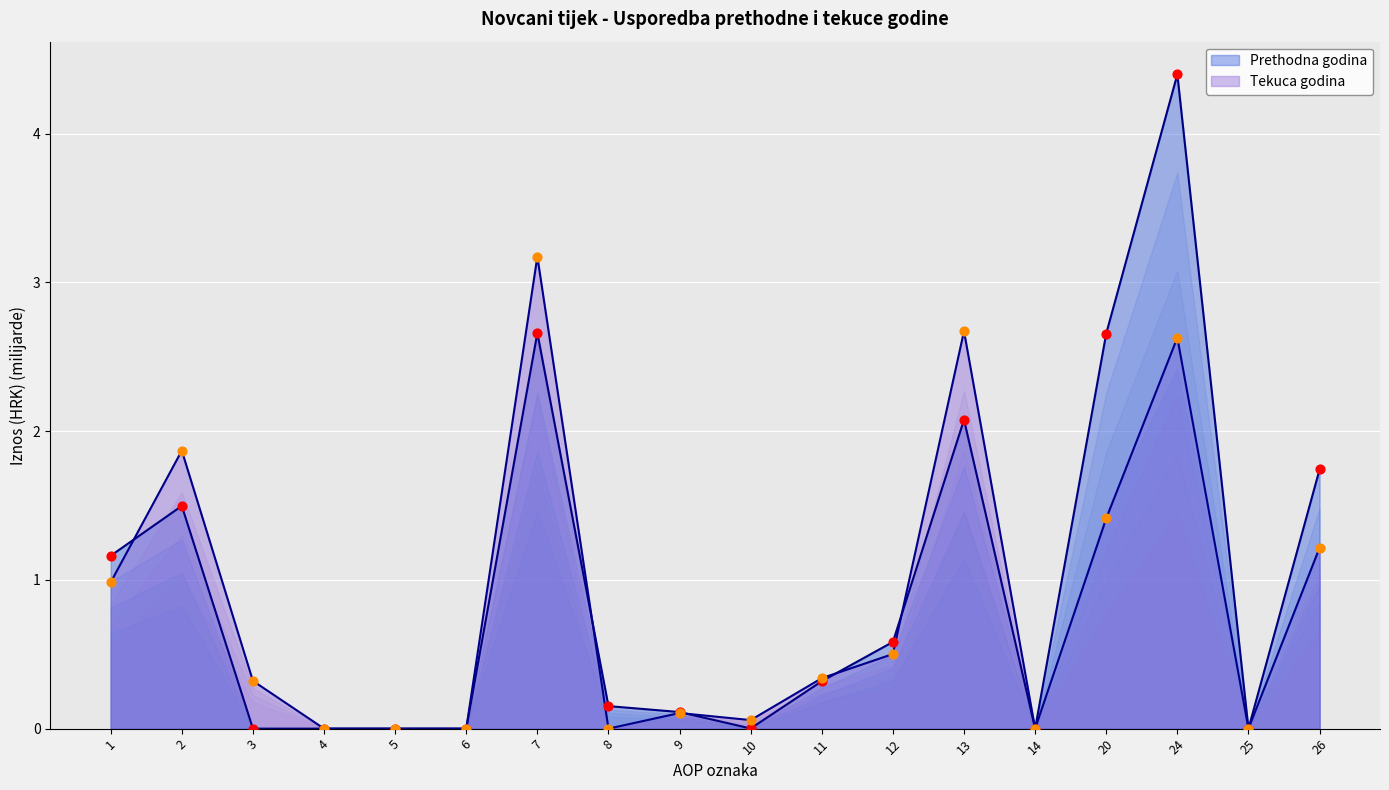

Is the value of Tekuca godina at 2 greater than the value of Prethodna godina at 1?

Yes